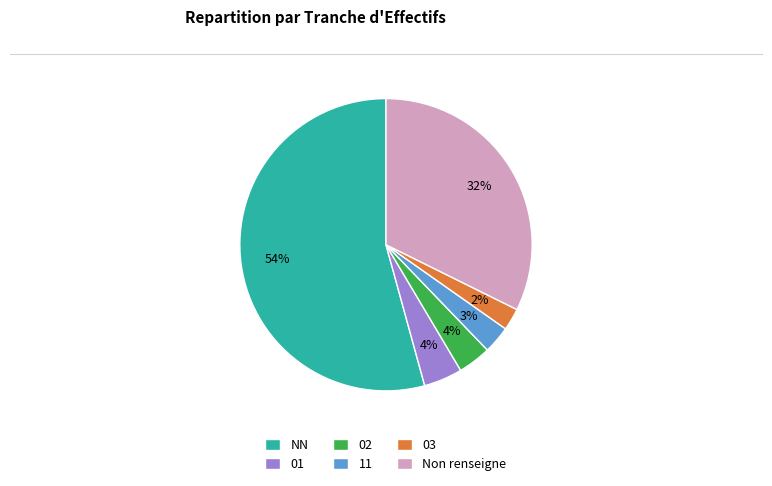

To the nearest percent, what is the combined percentage of 02 and 03?

6%